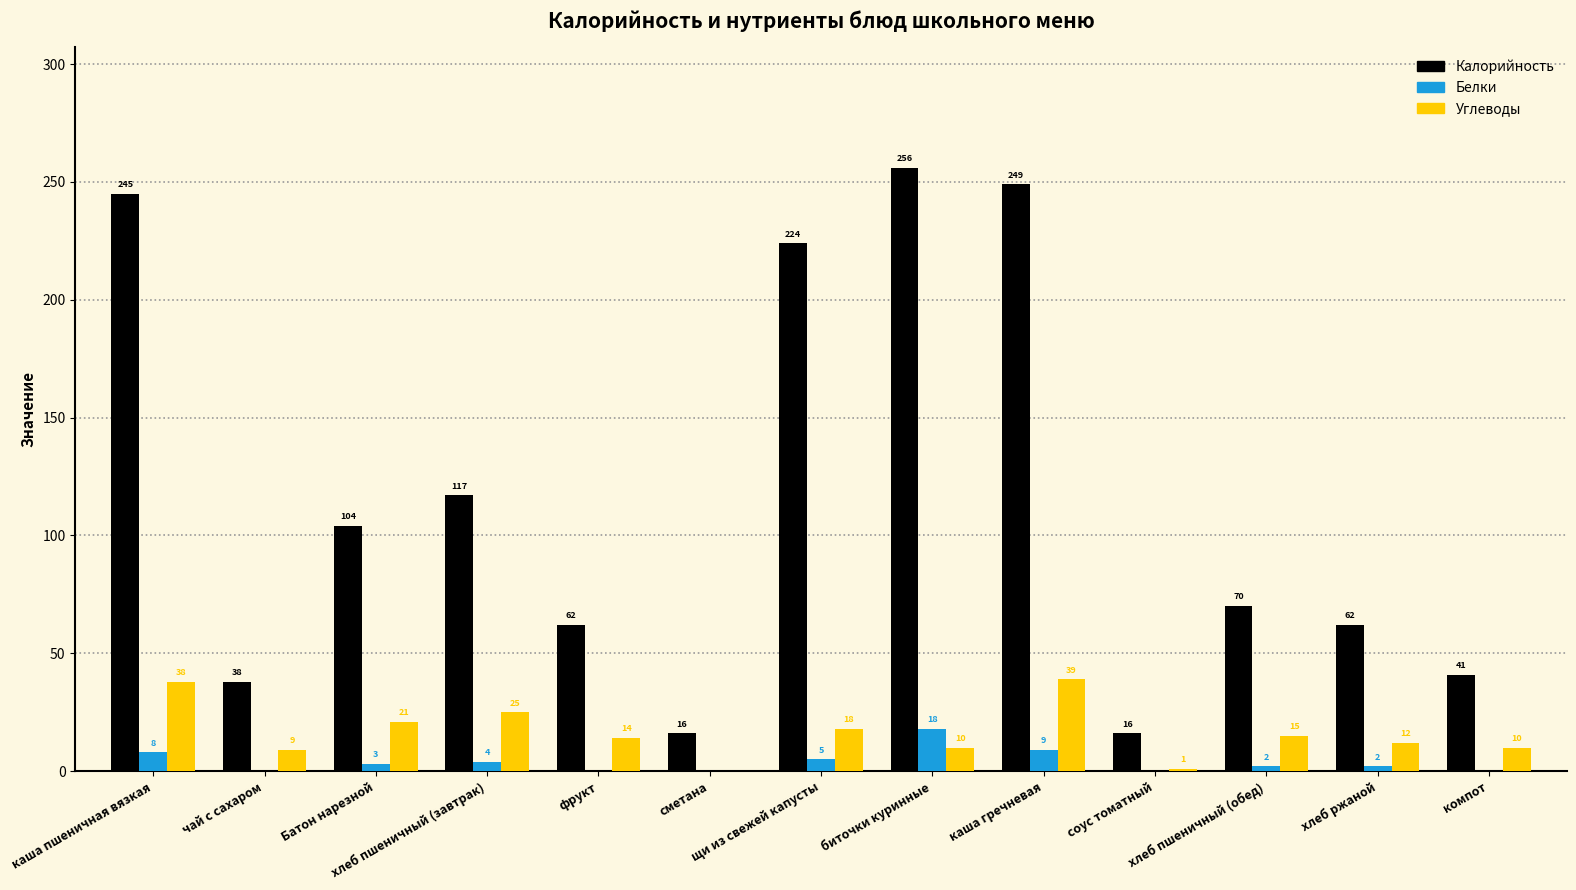

What is the greatest value displayed?

256